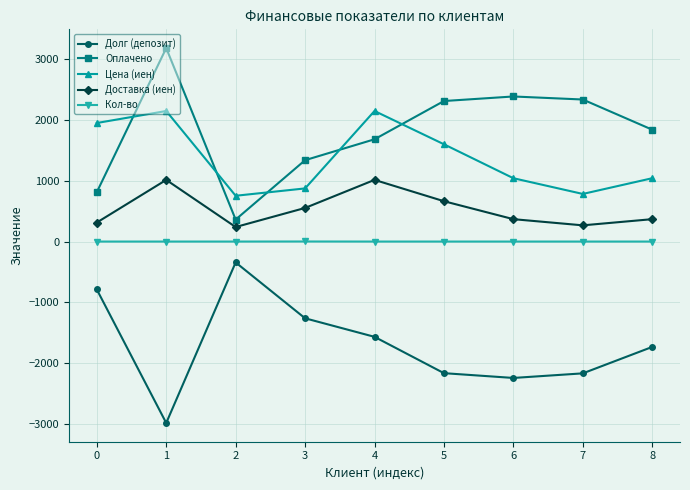

True or false: Доставка (иен) and Кол-во cross at least once.

False